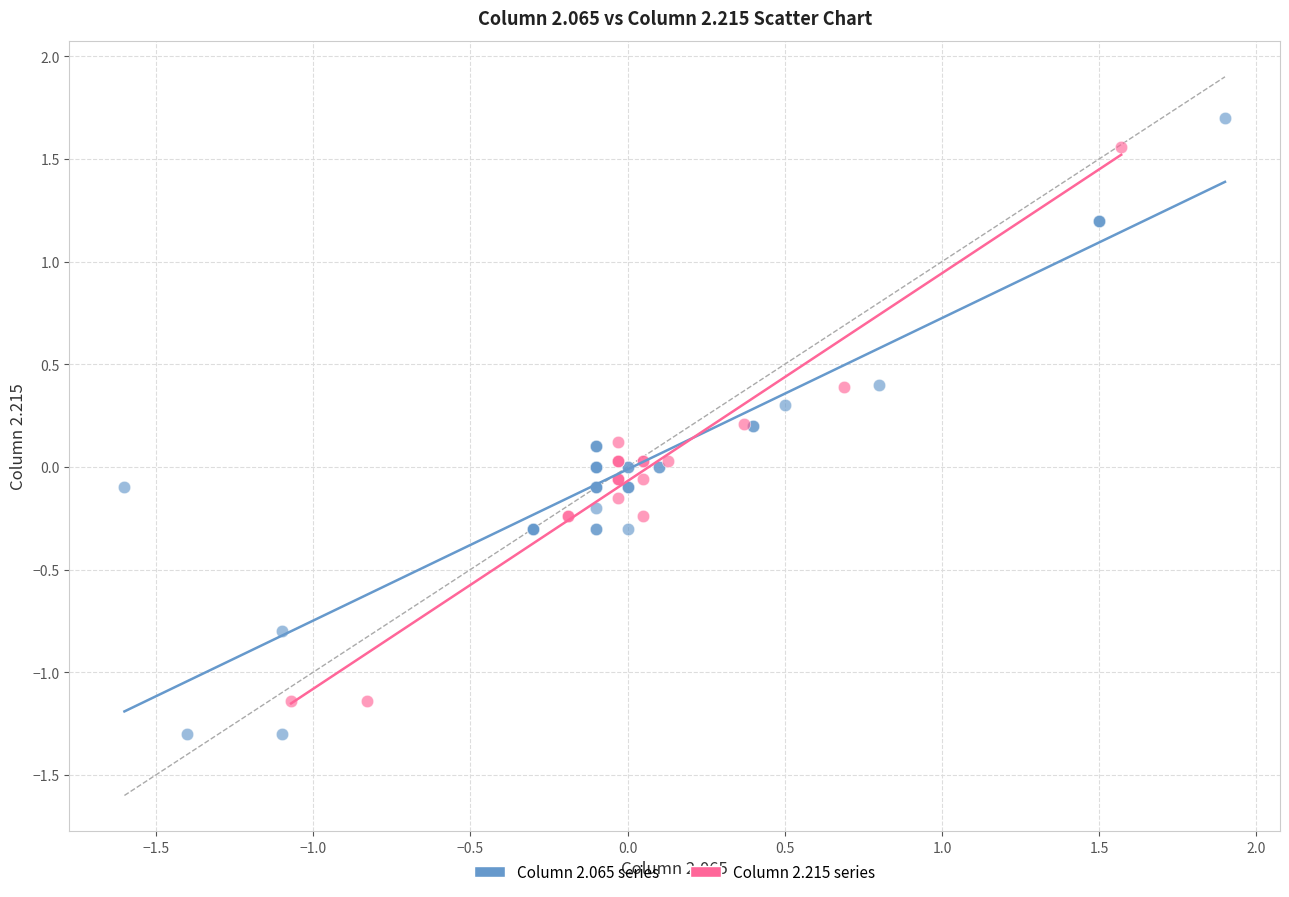

What are all the series names shown in the legend?

Column 2.065 series, Column 2.215 series